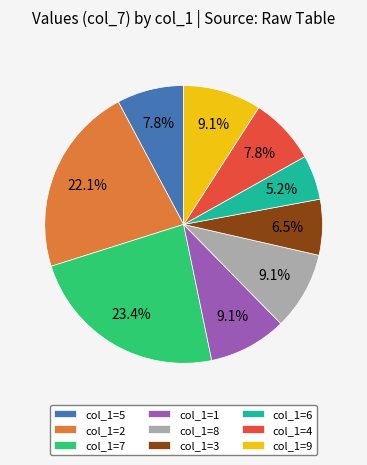

Is there a majority slice in this chart?

No